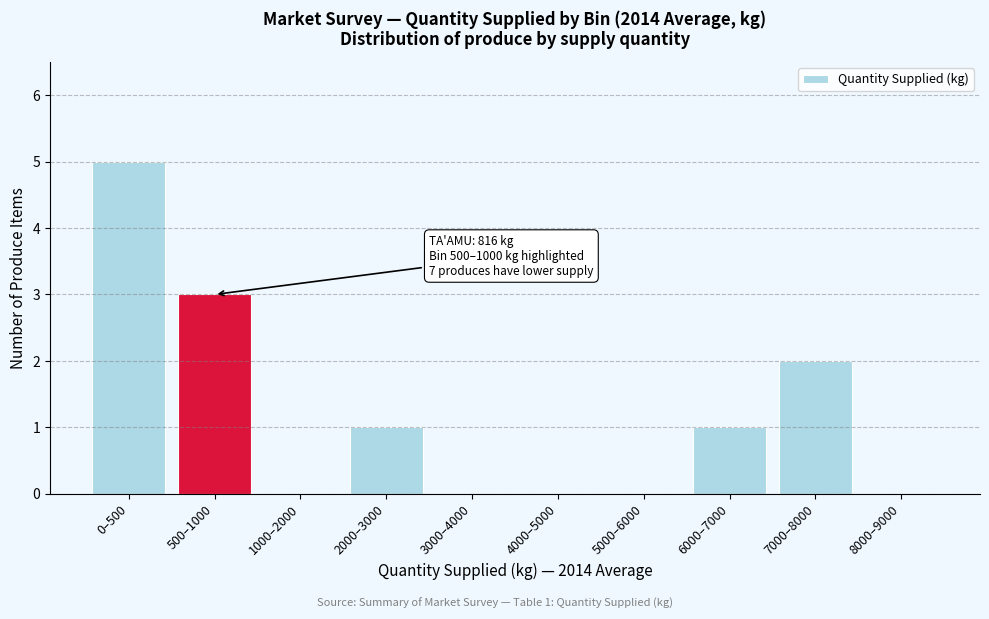

Reading left to right, what are all the values shown in this chart?

0–500=5	500–1000=3	1000–2000=0	2000–3000=1	3000–4000=0	4000–5000=0	5000–6000=0	6000–7000=1	7000–8000=2	8000–9000=0